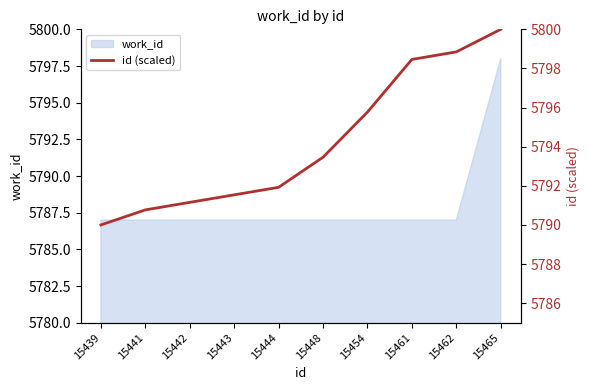

At which label does the data first exceed 5793?

15448